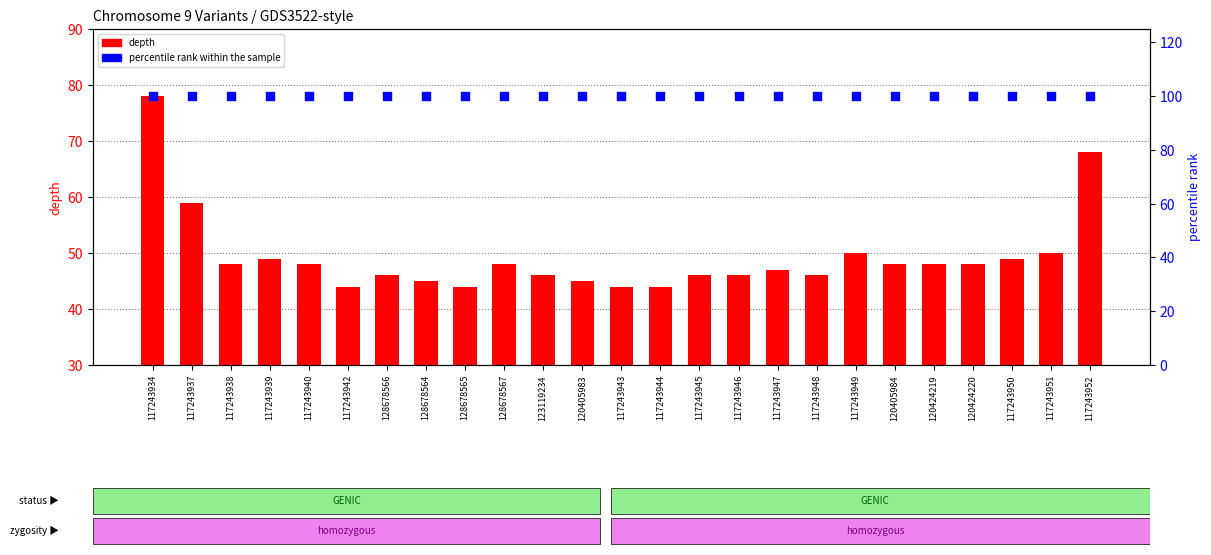

At which category is the sum across all series the highest?

117243934